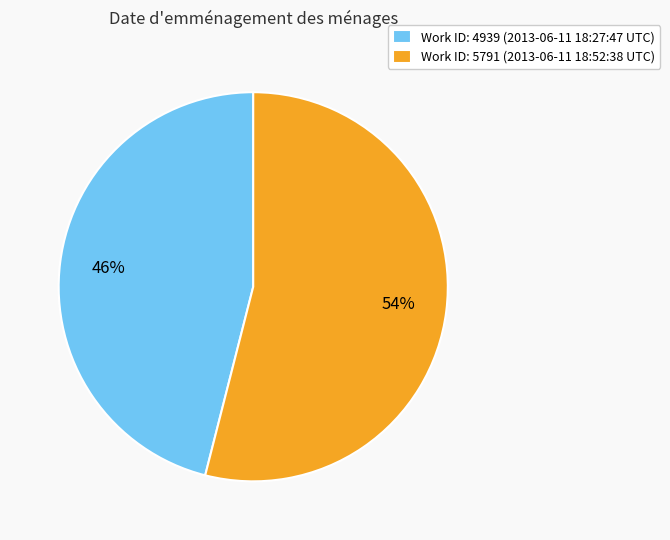

To the nearest percent, what is the difference between the largest and smallest slice percentages?

8%